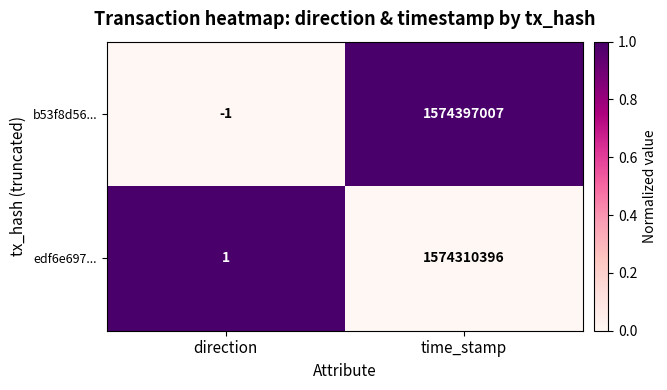

Where is edf6e697... nearest to the value 787155198?

direction